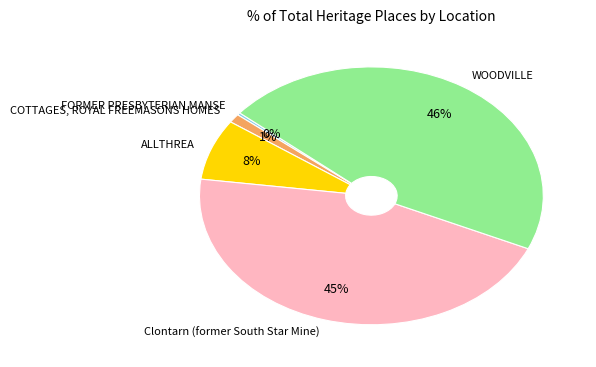

How many segments does this pie chart have?

5